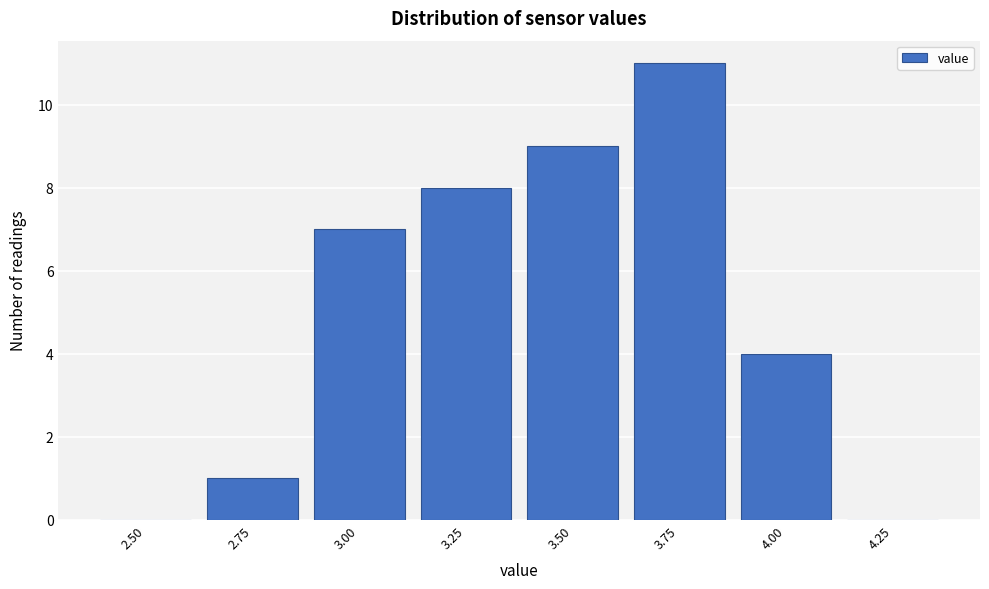

Reading right to left, what are all the values shown in this chart?

4.25=0	4.00=4	3.75=11	3.50=9	3.25=8	3.00=7	2.75=1	2.50=0